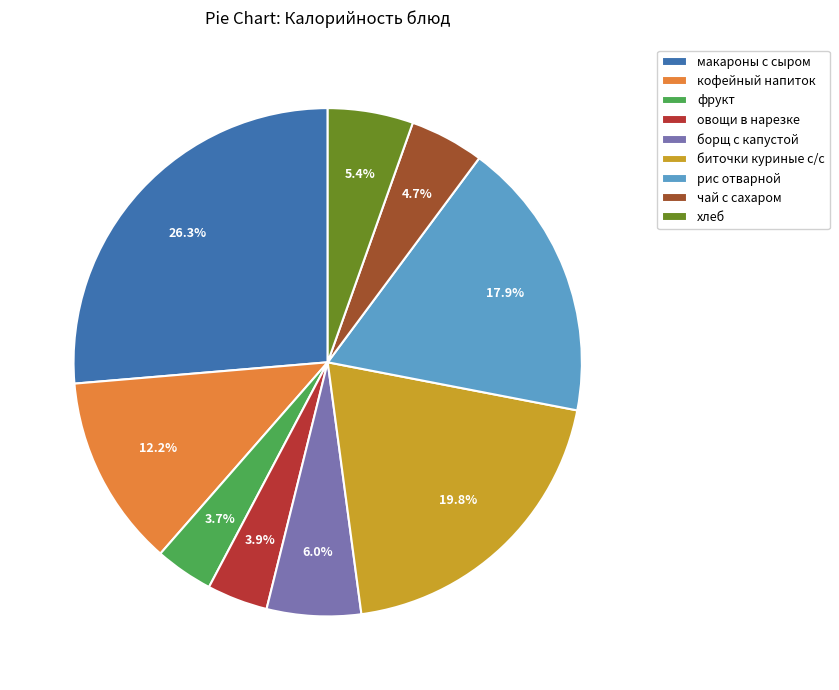

How much of the chart is everything except борщ с капустой?

94.0%